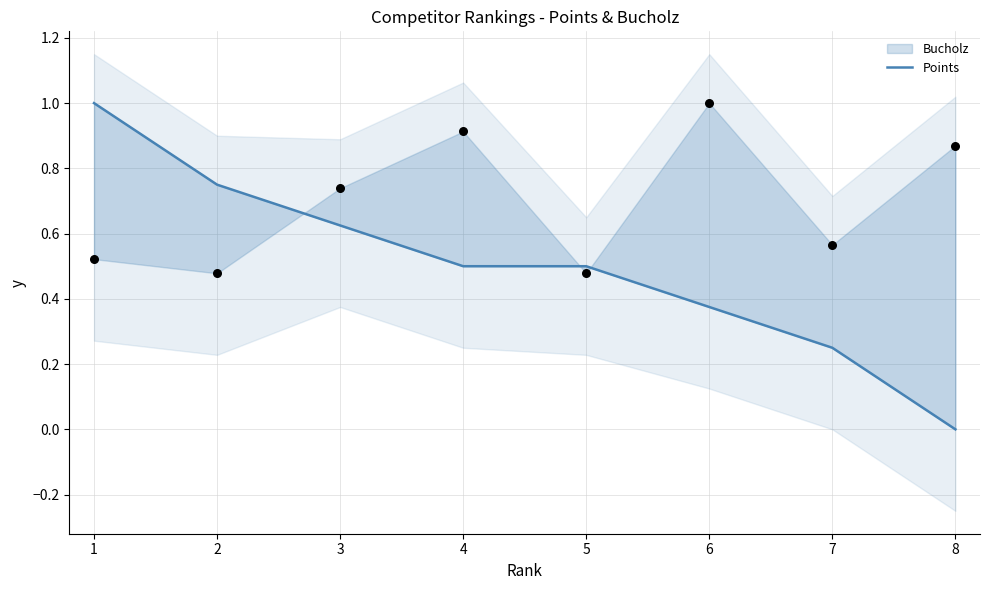

What is the change in value from 4 to 7?

-0.2